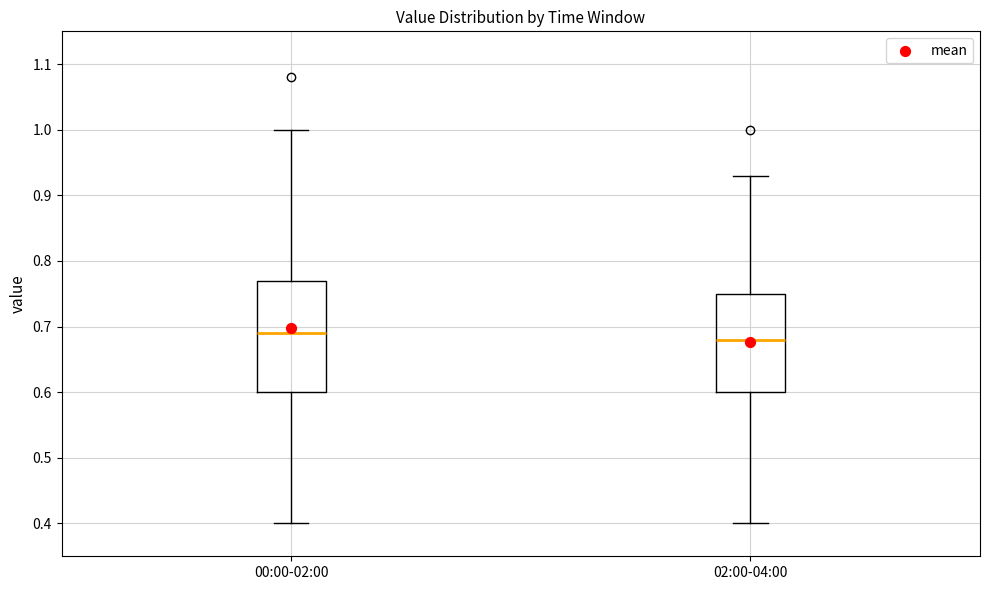

Reading left to right, transcribe this box plot: for each box, give where its median line is, the range the box spans, and where its two whiskers end, as read against the y-axis. The values are not printed on the chart, so give them approximately, as read against the axis.

00:00-02:00: median 0.69, box 0.60 to 0.77, whiskers 0.40 to 1.00
02:00-04:00: median 0.68, box 0.60 to 0.75, whiskers 0.40 to 0.93